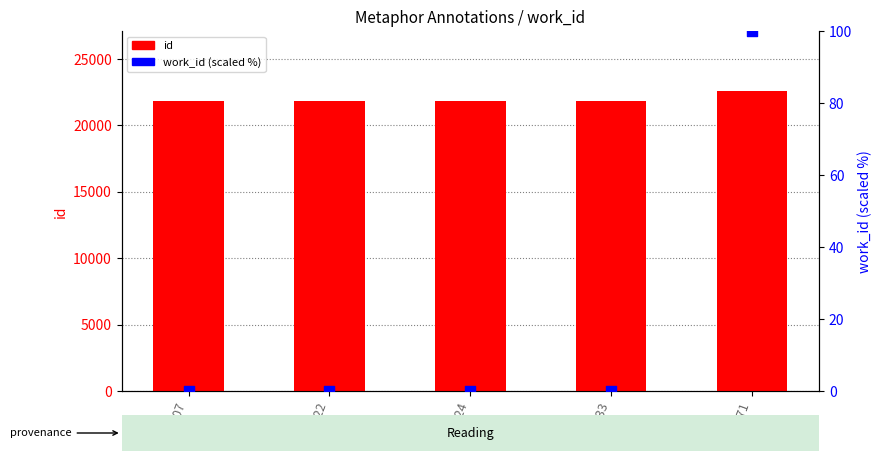

Which series has the largest Y range (max minus min)?

id